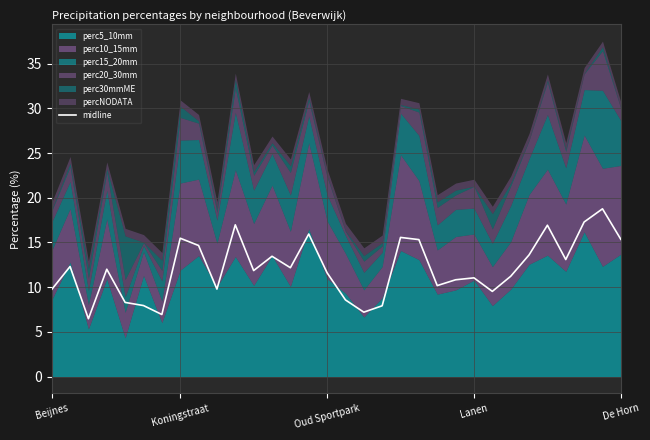

What is the sum of all values?

388.0